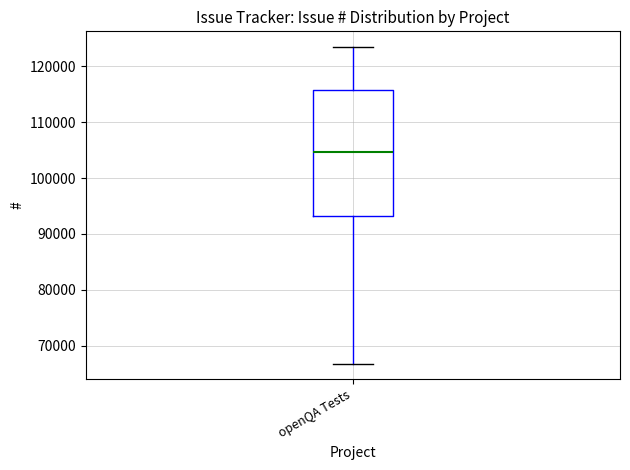

Transcribe this box plot: give where the median line is, the range the box spans, and where the two whiskers end, as read against the y-axis. The values are not printed on the chart, so give them approximately, as read against the axis.

median 105000, box 93000 to 116000, whiskers 67000 to 123000